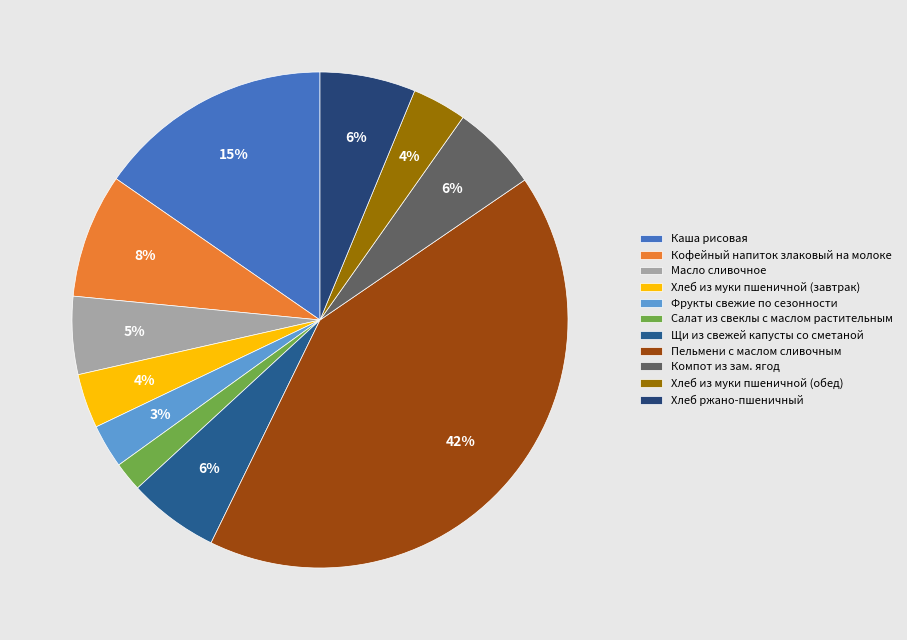

Is there a majority slice in this chart?

No